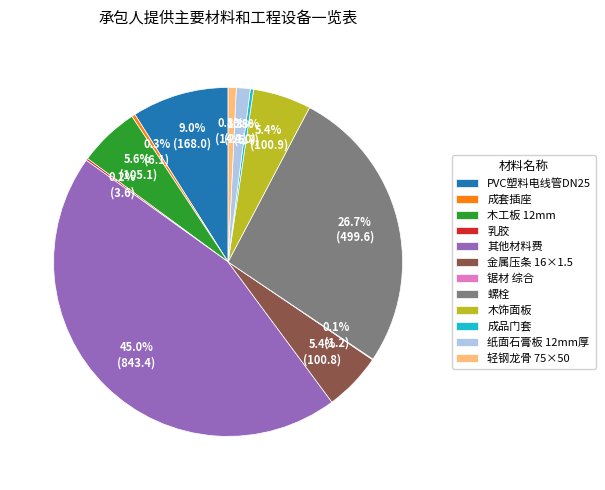

What is the largest slice in the pie chart?

其他材料费